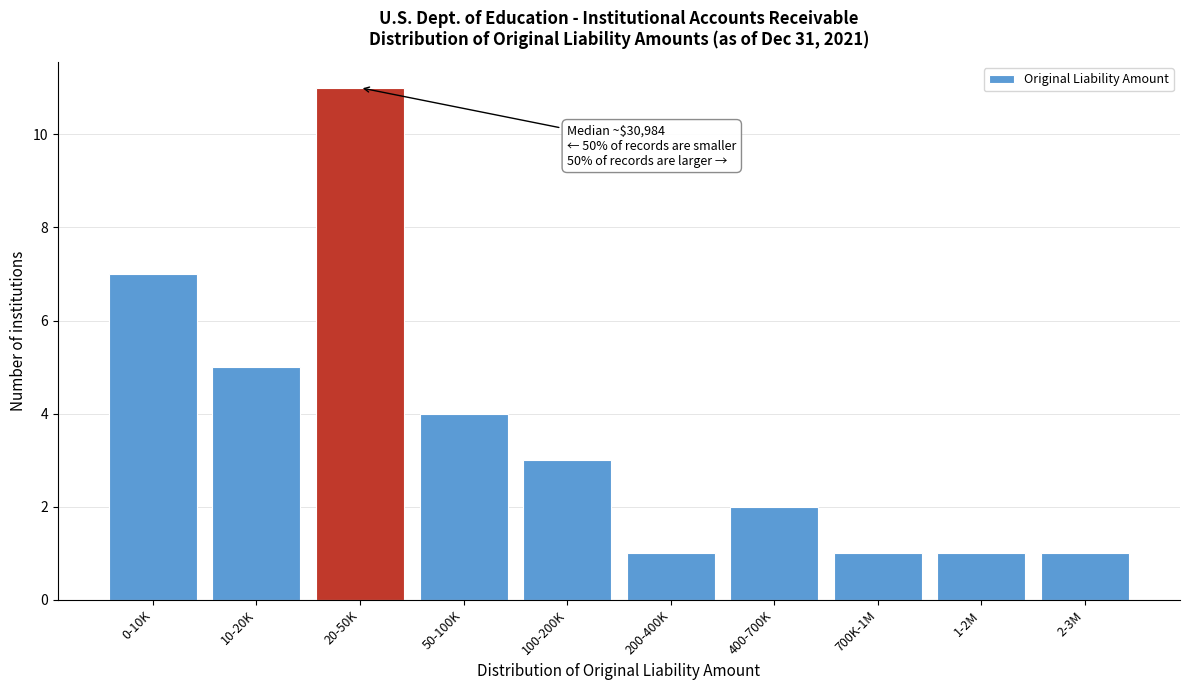

Reading right to left, what are all the values shown in this chart?

1	1	1	2	1	3	4	11	5	7